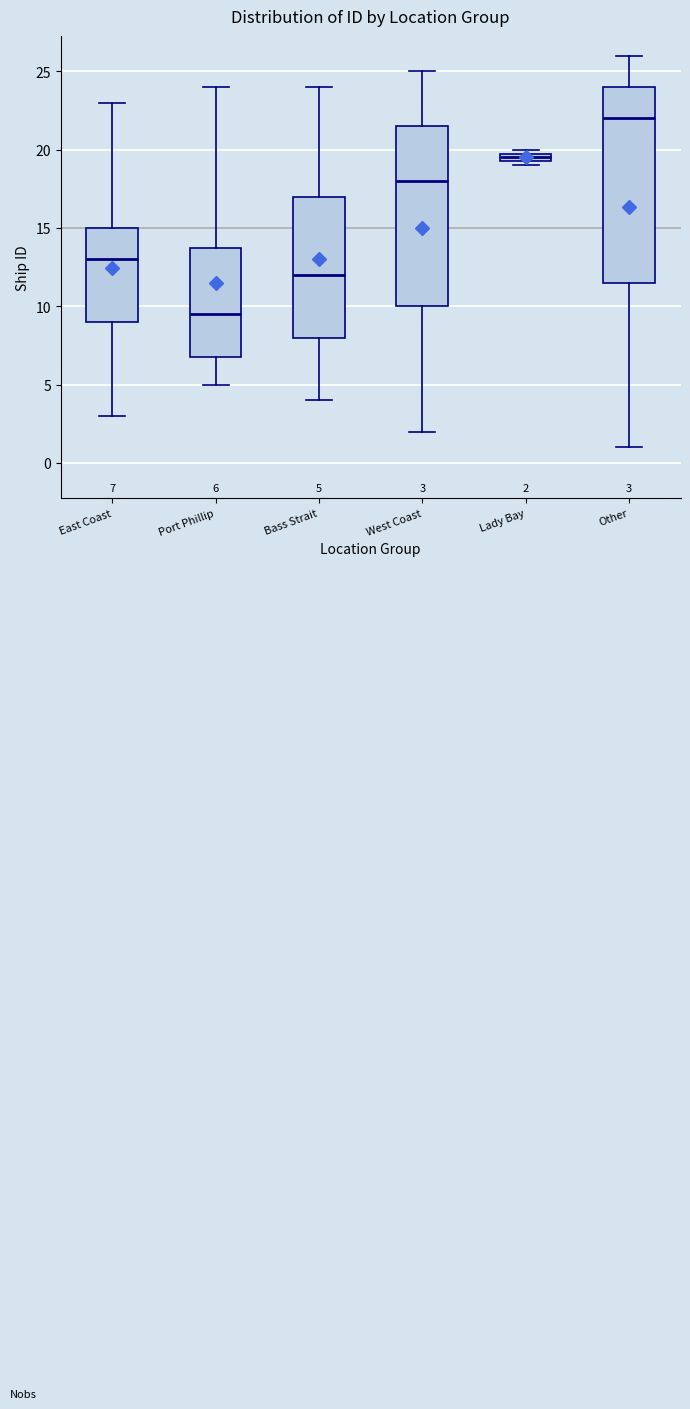

Which box has the highest median line?

Other